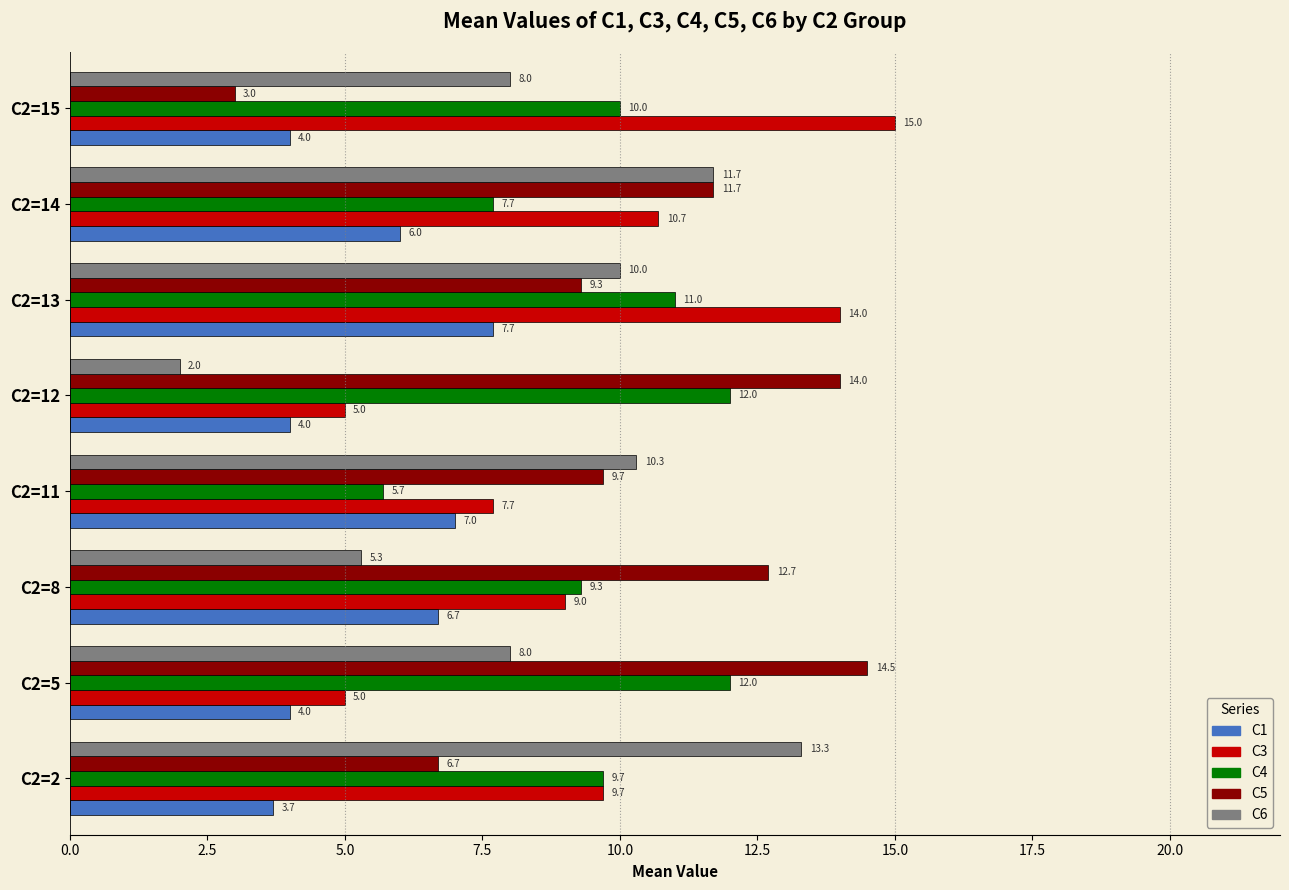

What is the difference between the highest and lowest values at C2=11?

4.6